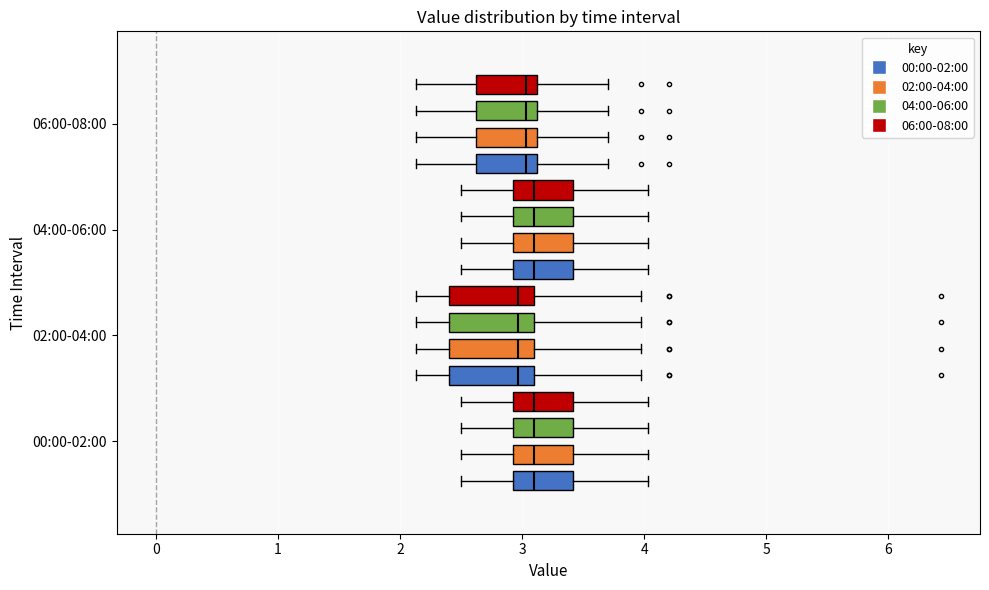

Where does the left whisker of the box for 00:00-02:00 (02:00-04:00) end on the x-axis? The values are not printed on the chart, so give them approximately, as read against the axis.

2.5